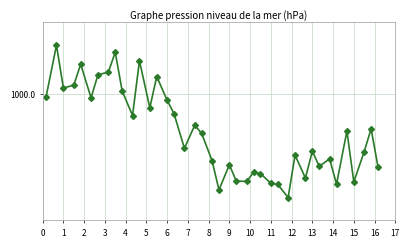

Is this an area chart (filled region under the line)?

No